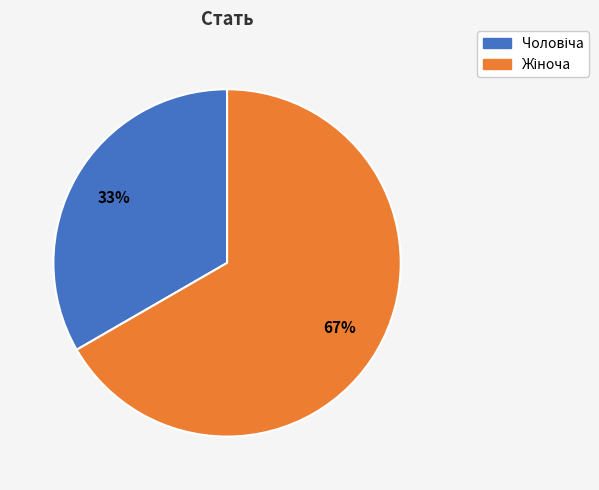

Is there any slice that represents more than half of the pie?

Yes